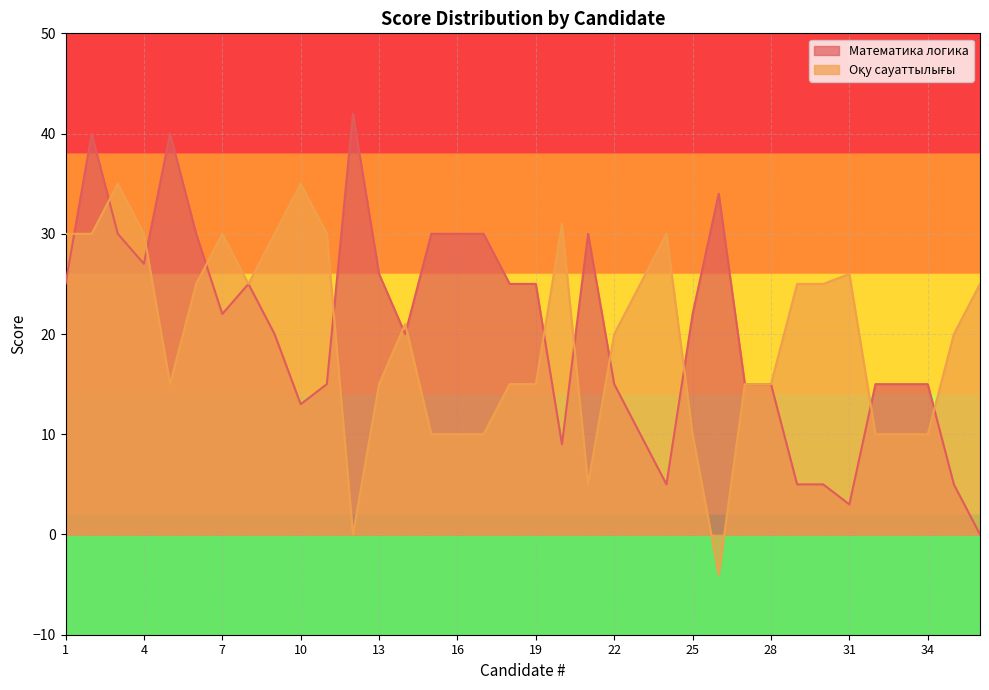

Between 30 and 36, which is larger?

30